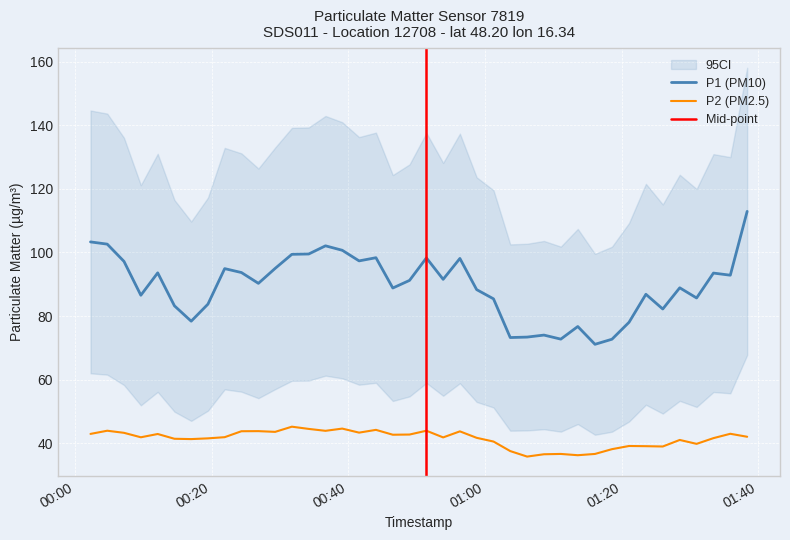

True or false: P2 (PM2.5) and P1 (PM10) cross at least once.

False